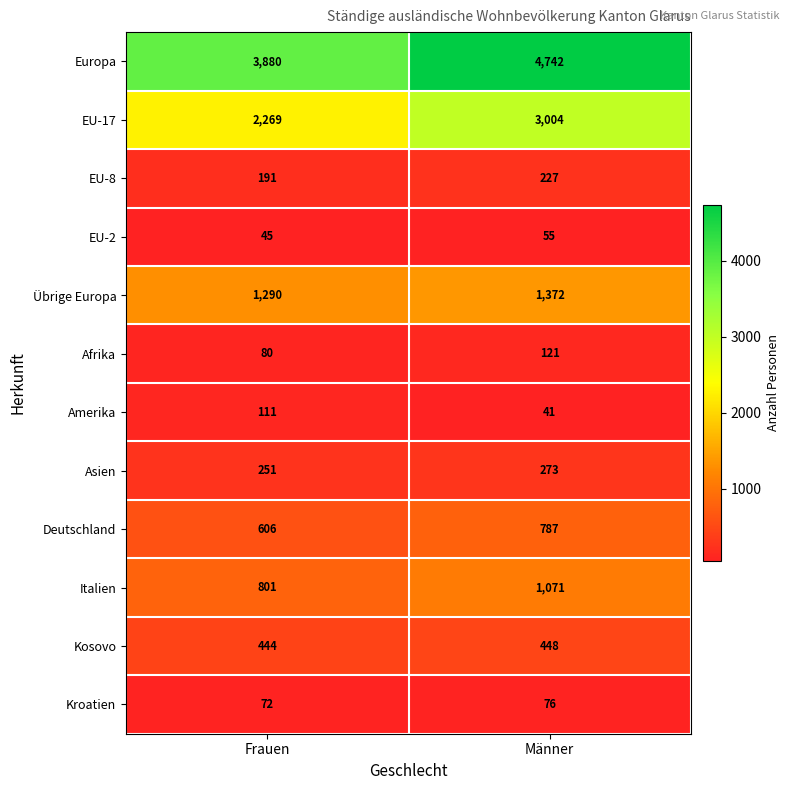

The value of EU-2 at Männer is 97. True or false?

False